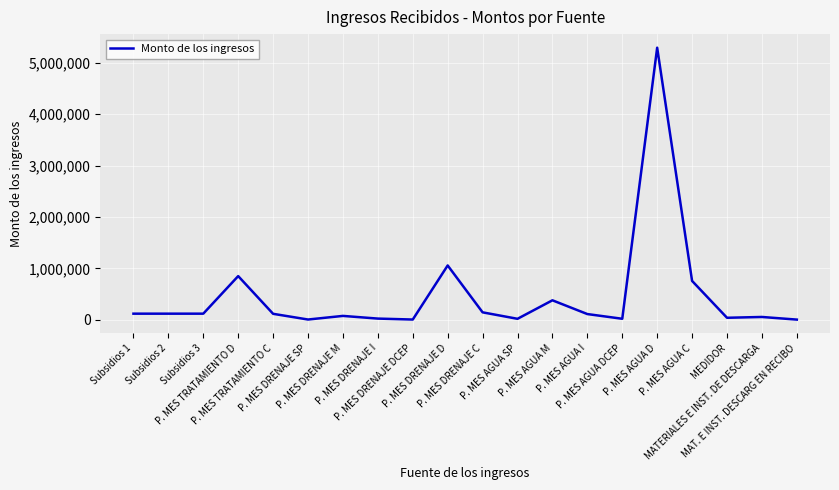

What is the greatest value displayed?

5295910.0